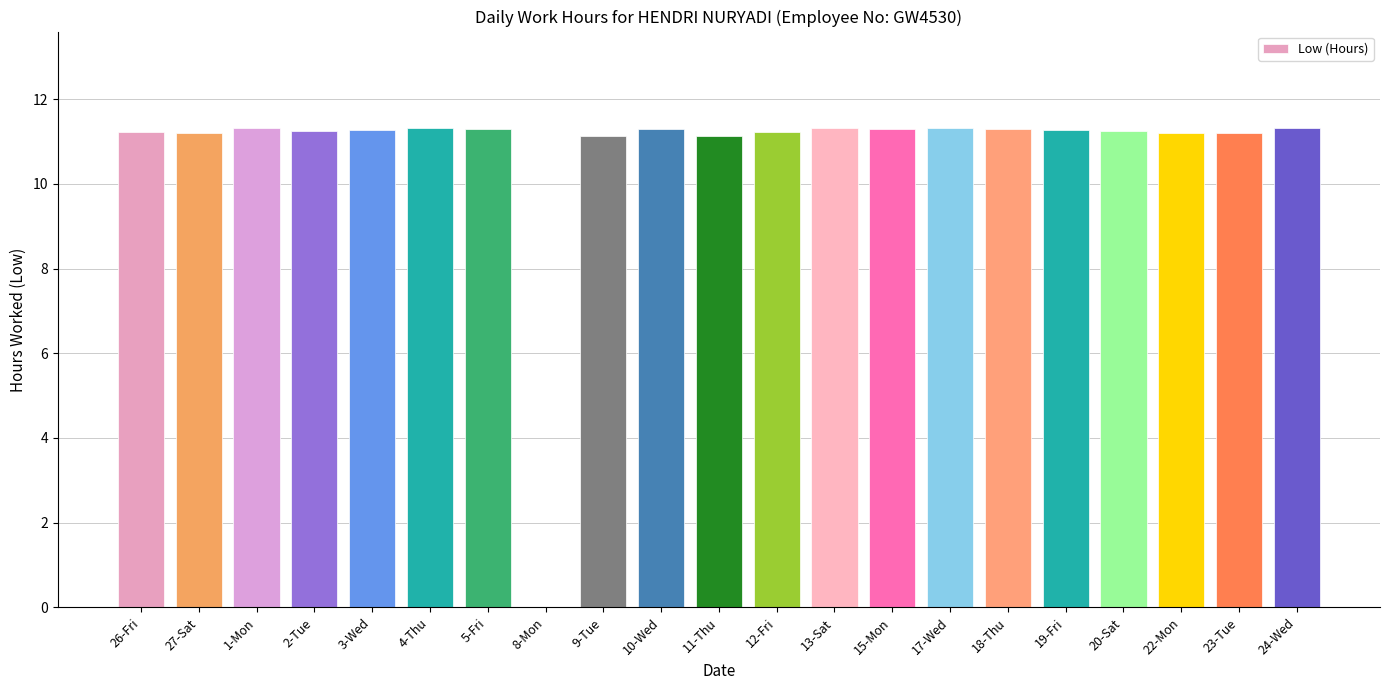

What is the ratio of the value at 17-Wed to the value at 13-Sat?

1.0